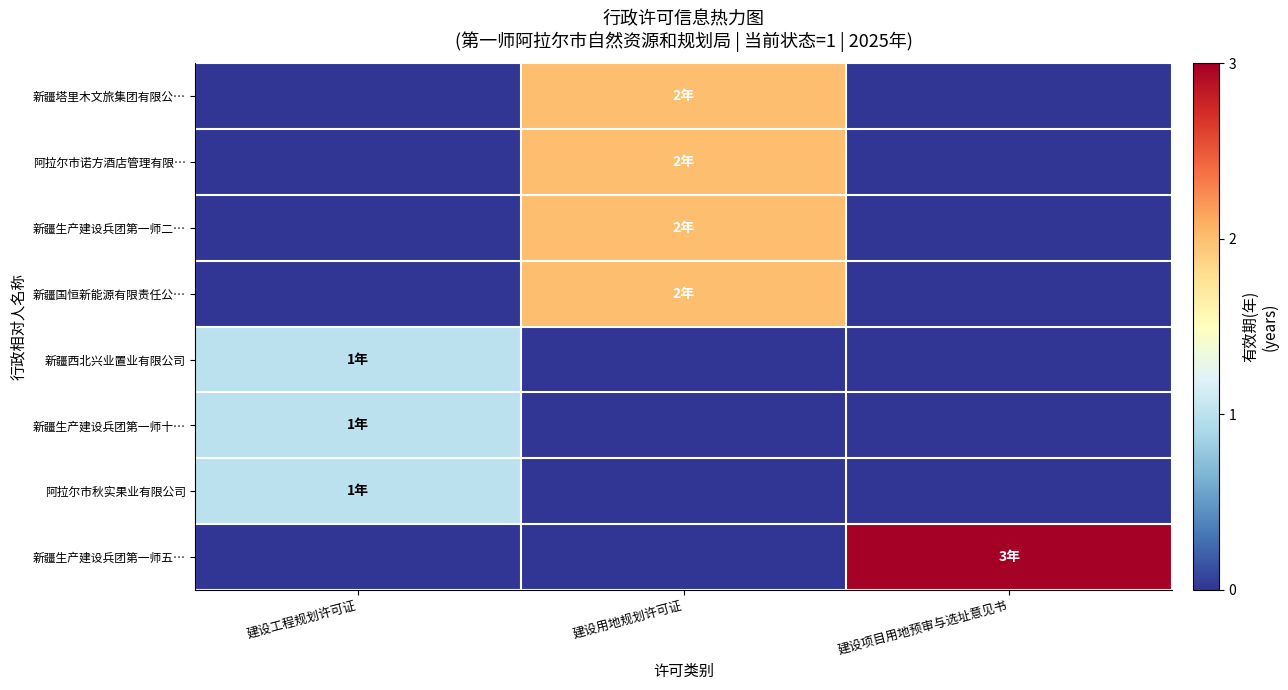

What is the total value across all series at 建设用地规划许可证?

8